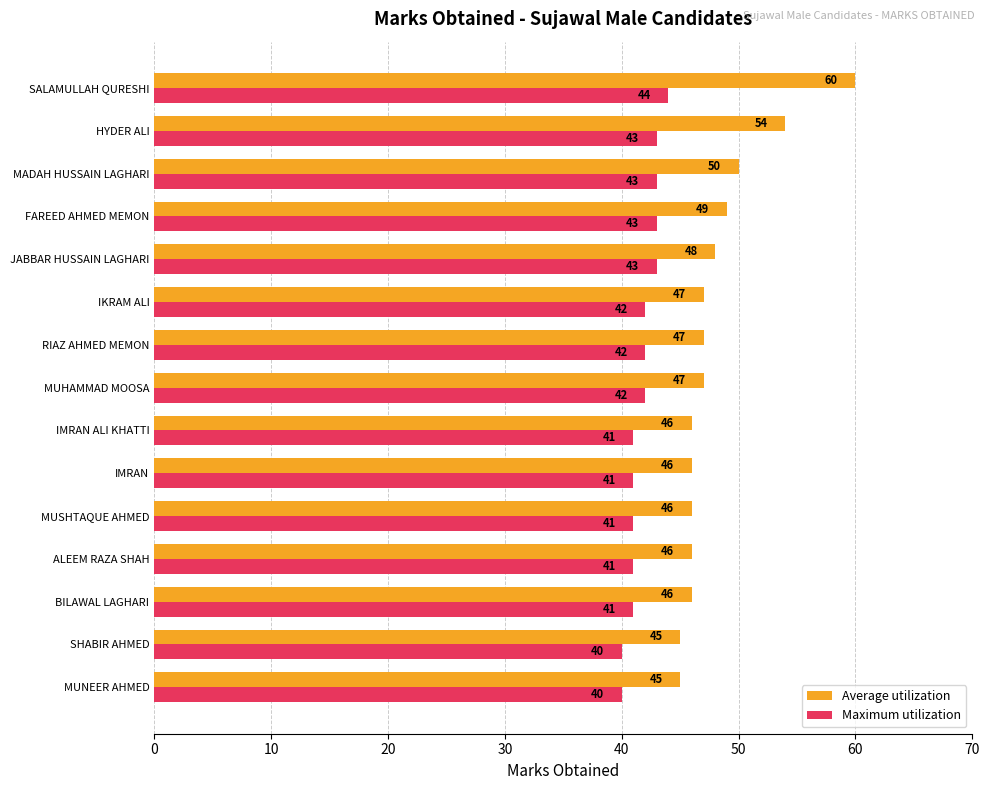

What is the difference between the highest and lowest values at IMRAN ALI KHATTI?

5